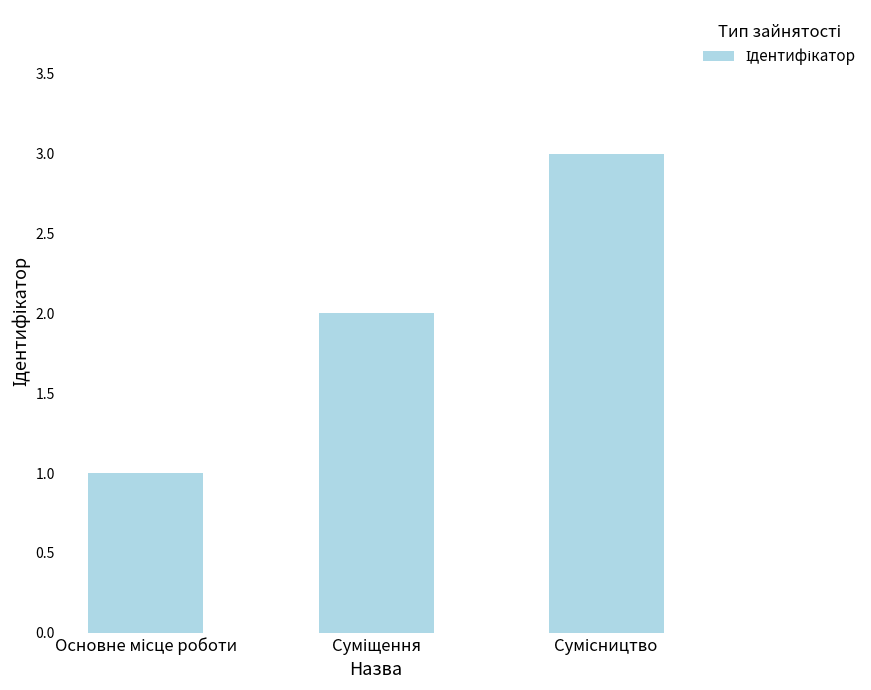

What is the sum of all values?

6